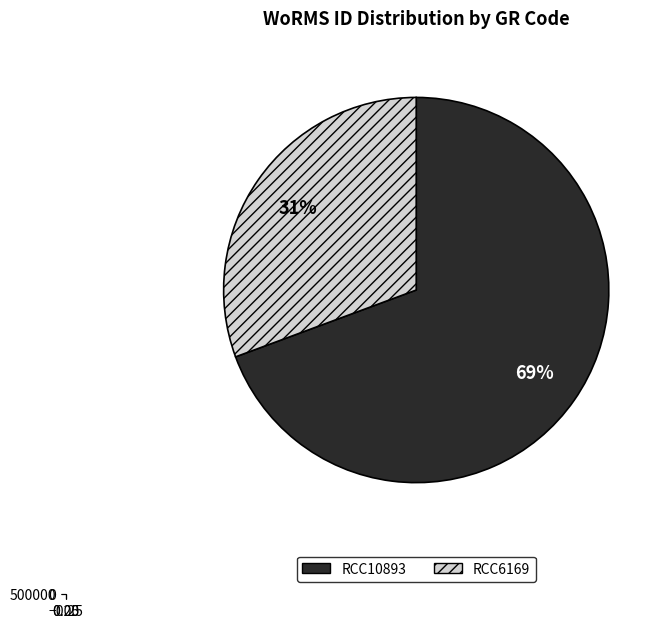

Which category has the smallest portion of the pie?

RCC6169